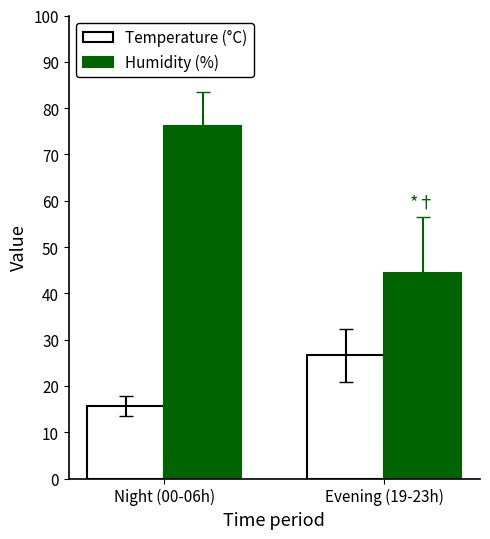

How many bars are there in total?

4